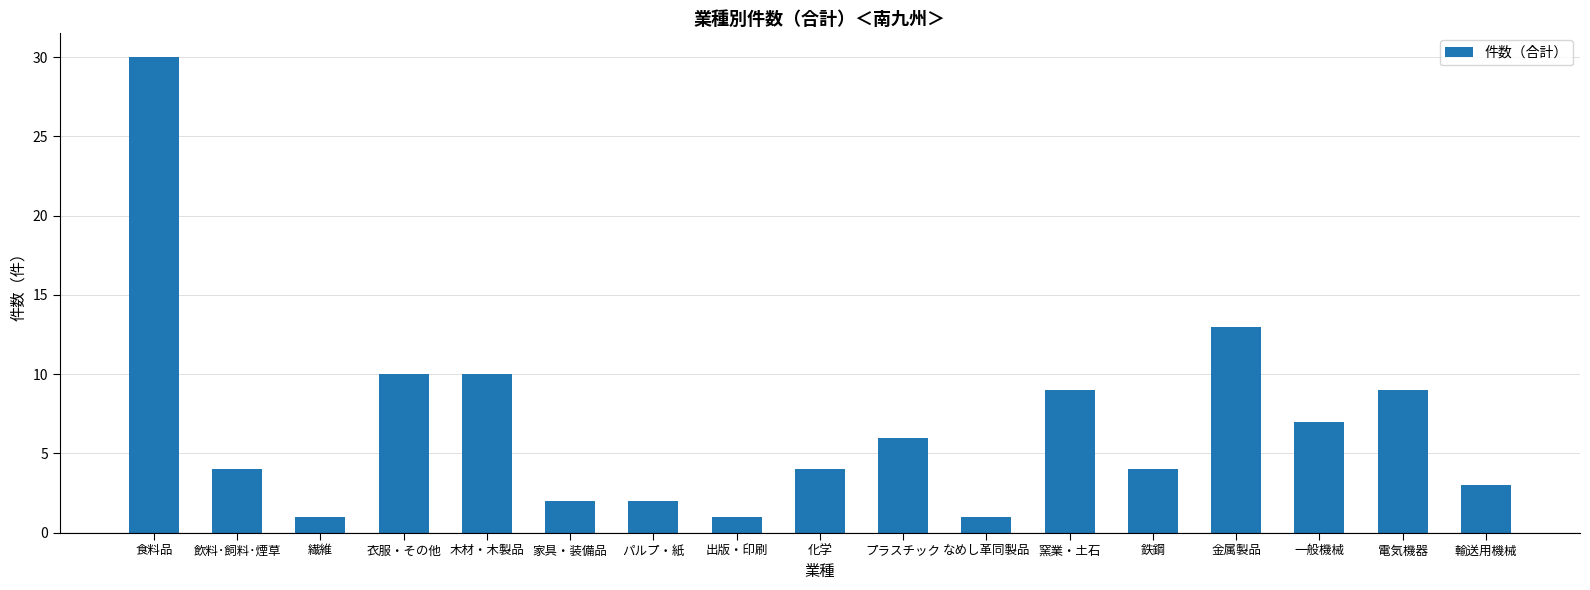

What is the maximum value shown in the chart?

30